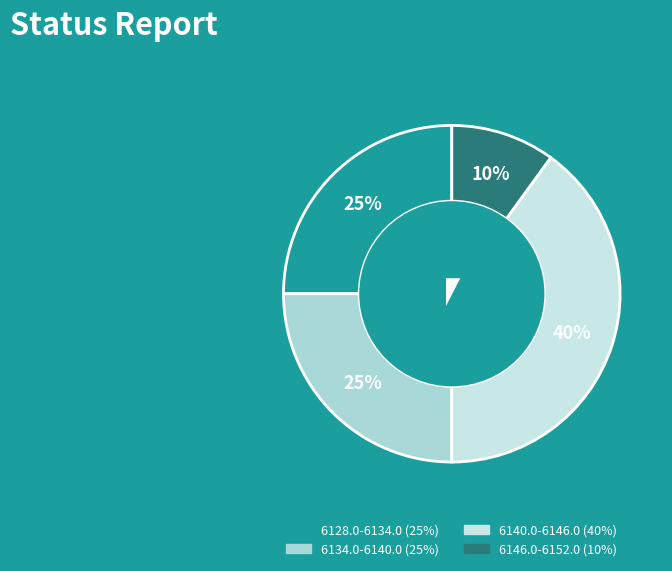

To the nearest percent, what is the combined percentage of 6146.0-6152.0 and 6140.0-6146.0?

50%